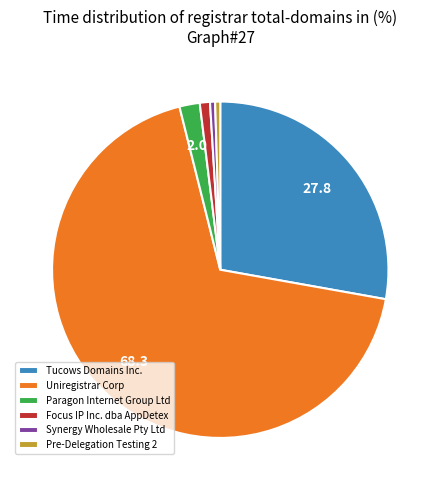

The Tucows Domains Inc. slice represents 28% of the pie. True or false?

True